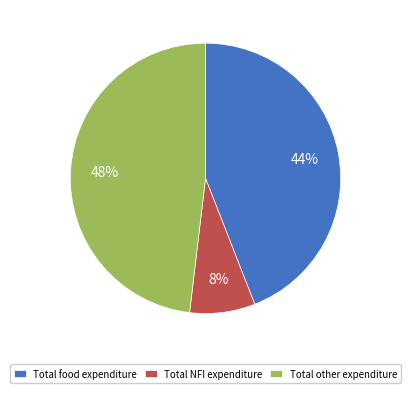

Which slice is the smallest?

Total NFI expenditure